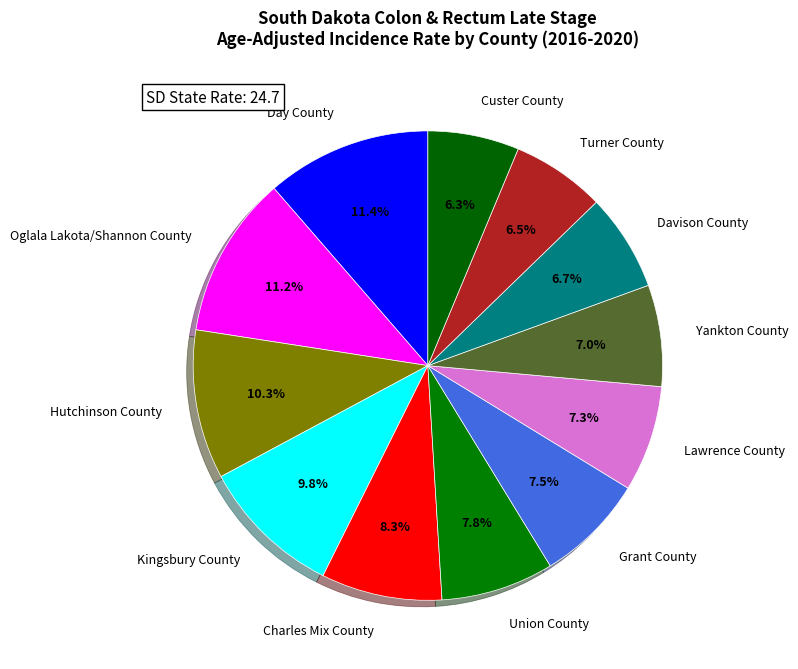

What is the ratio of the value at Charles Mix County to the value at Union County?

1.1